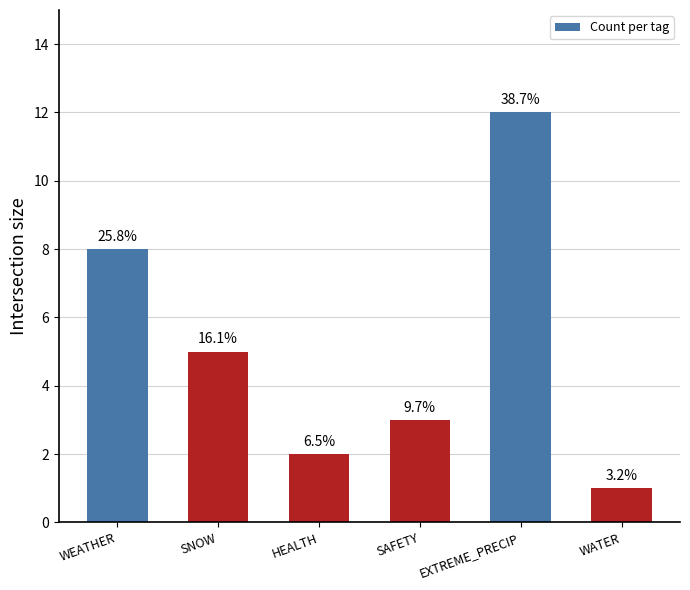

What is the sum of the values at HEALTH and WATER?

3